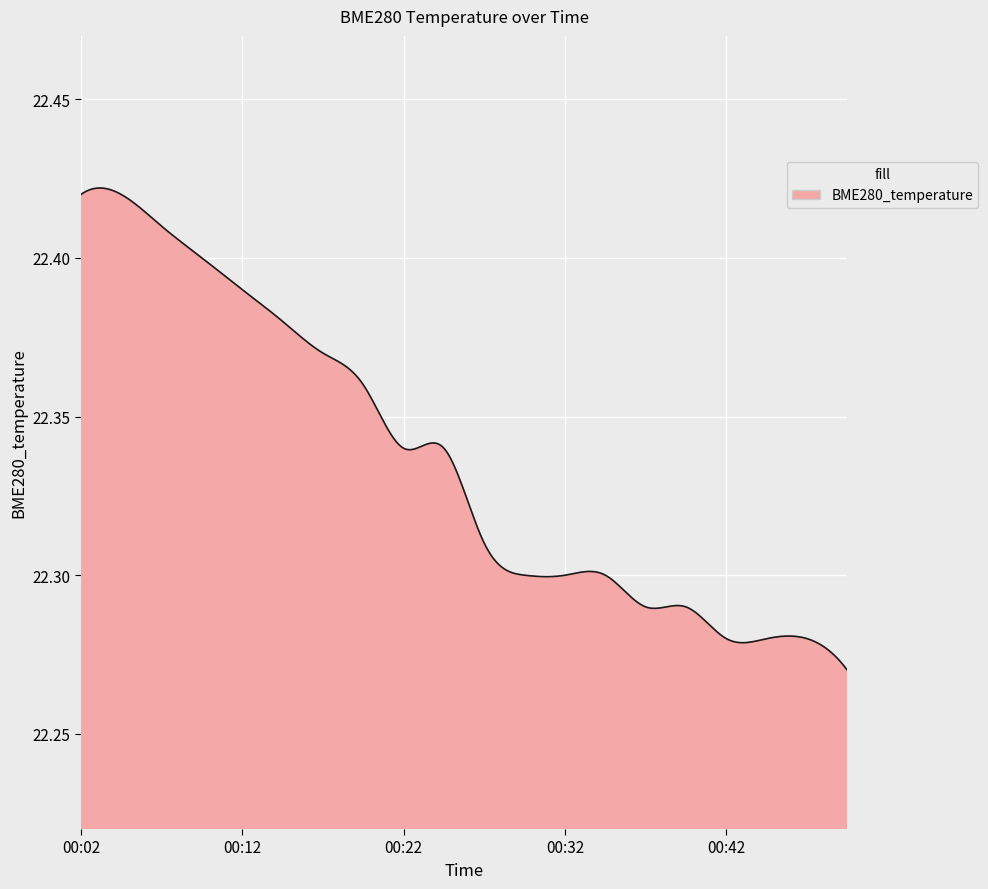

Which label corresponds to the smallest value in the chart?

00:49